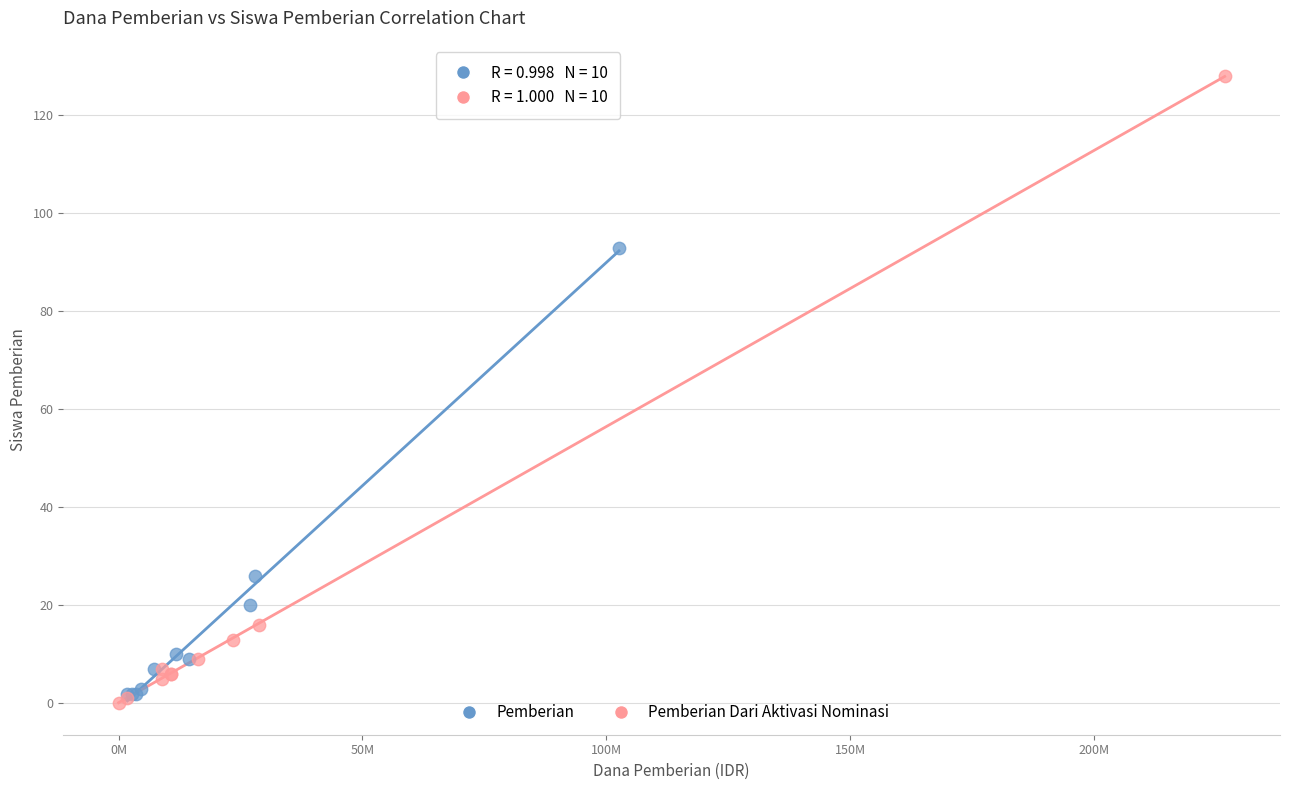

Which series contains the highest Y value?

Pemberian Dari Aktivasi Nominasi